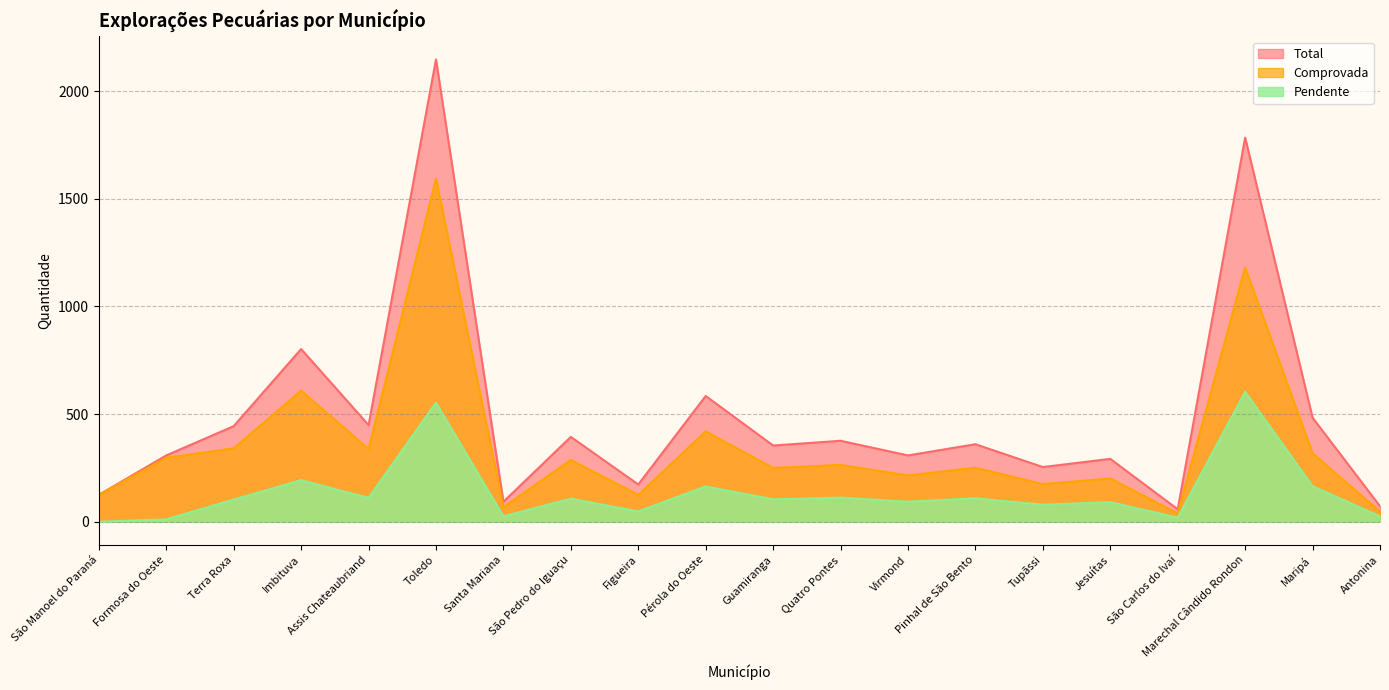

Which series has the widest spread of values?

Total